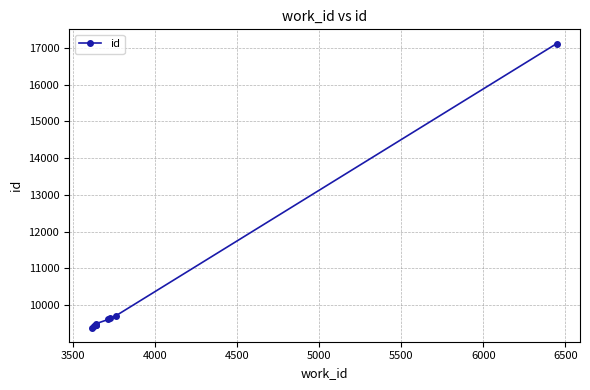

Reading left to right, transcribe all the data shown in this chart.

9389	9419	9447	9449	9463	9495	9608	9644	9712	17118